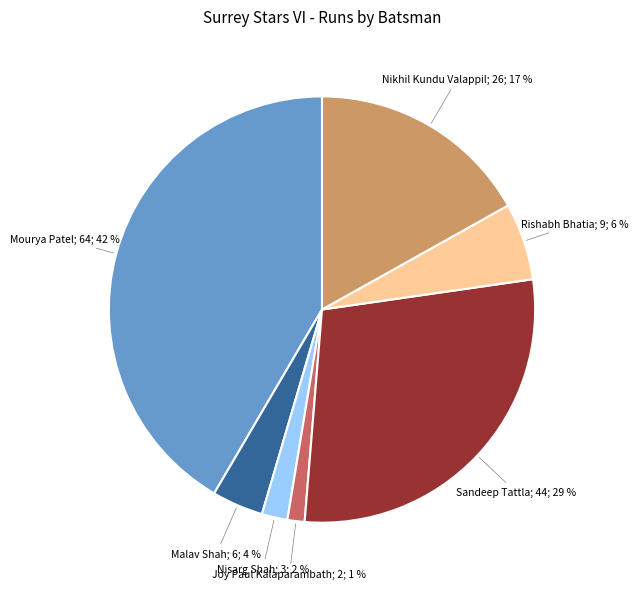

To the nearest percent, what is the average slice percentage?

14%